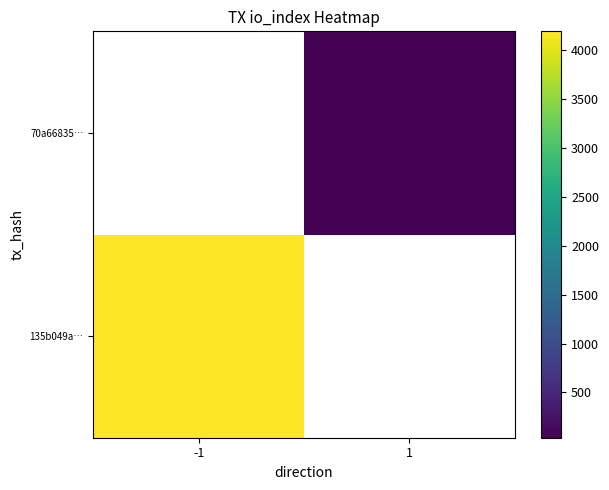

How many values in 70a66835… are above zero?

1